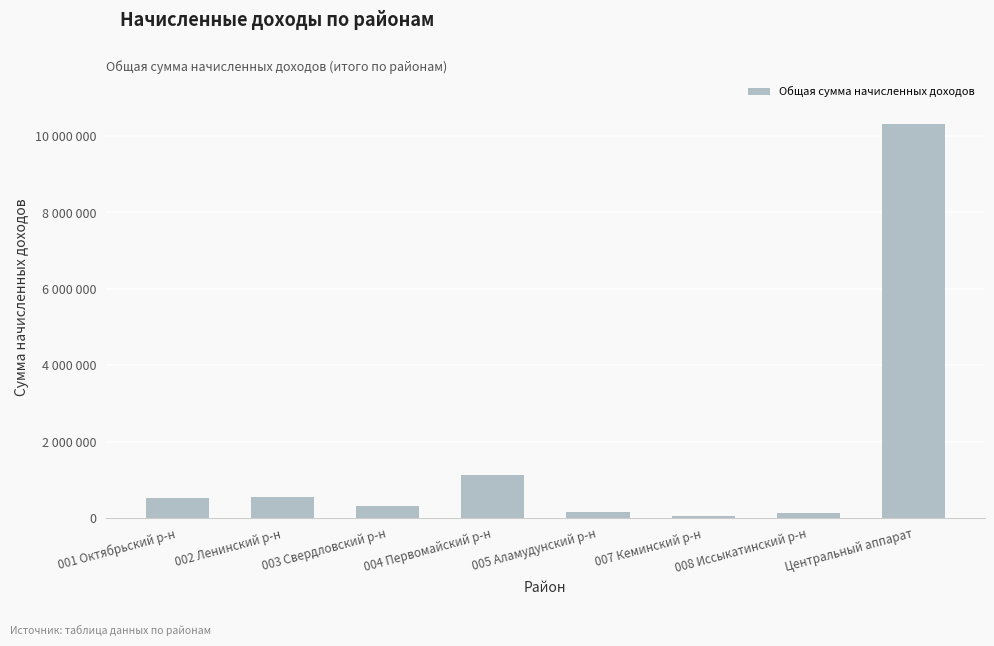

The chart shows a value of 168344.5 at 008 Иссыкатинский р-н. True or false?

False